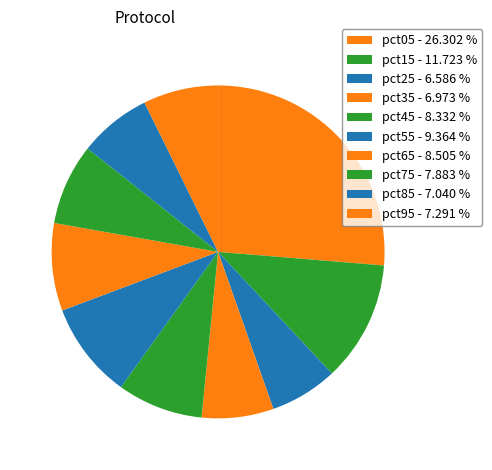

Count the number of slices in the pie.

10